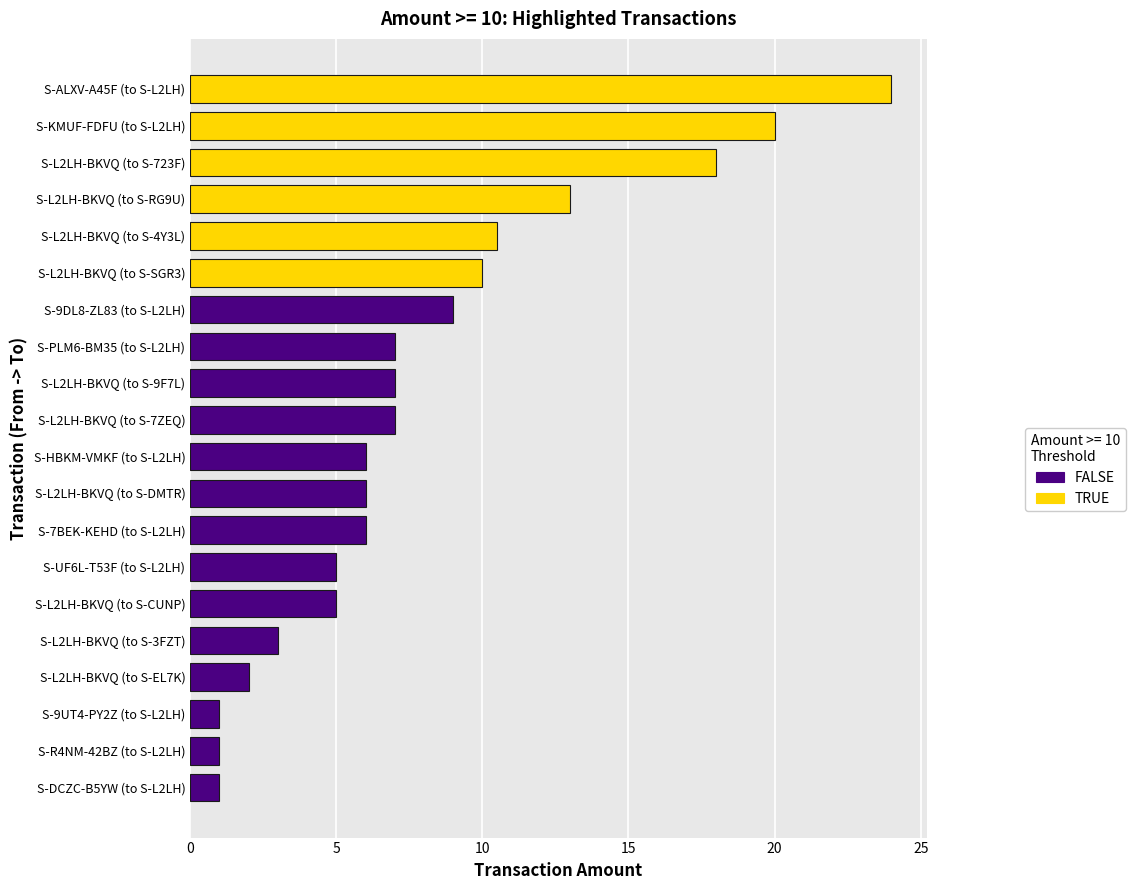

Between S-L2LH-BKVQ (to S-723F) and S-DCZC-B5YW (to S-L2LH), which is larger?

S-L2LH-BKVQ (to S-723F)